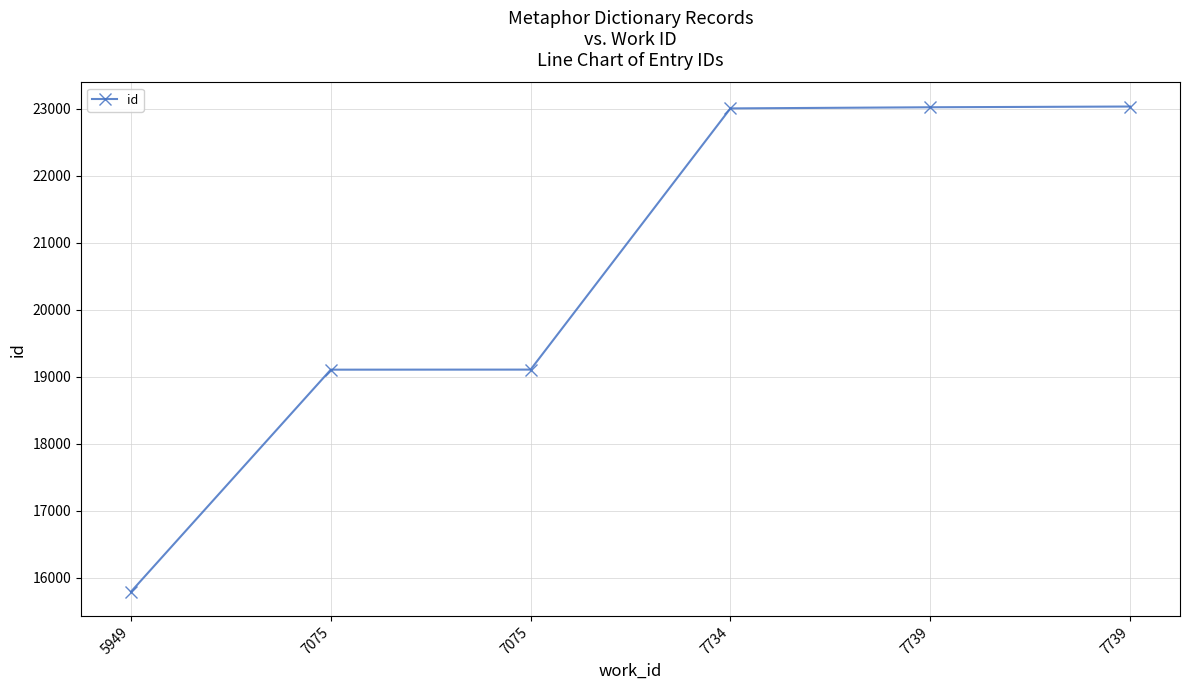

Does the chart display data point markers on the line(s)?

Yes